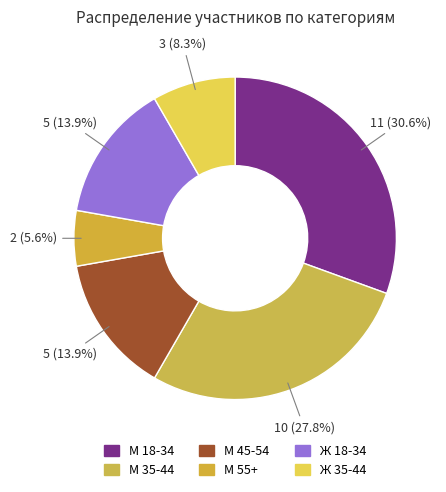

How many segments does this pie chart have?

6